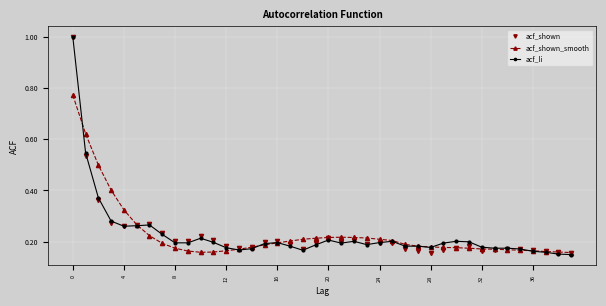

At how many categories does at least one series exceed 0?

40